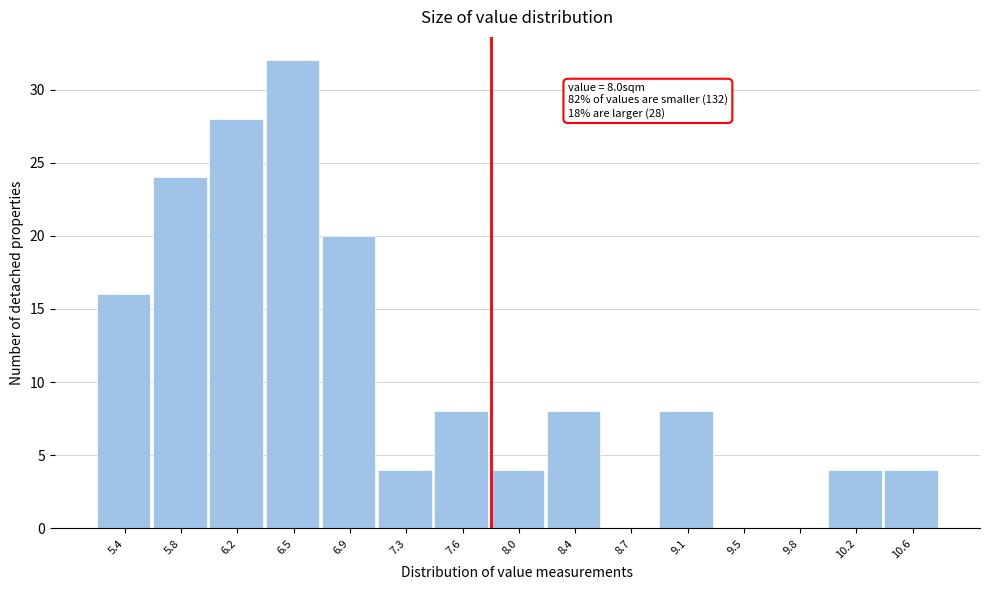

Reading left to right, extract all data points from this chart.

5.4=16	5.8=24	6.2=28	6.5=32	6.9=20	7.3=4	7.6=8	8.0=4	8.4=8	8.7=0	9.1=8	9.5=0	9.8=0	10.2=4	10.6=4